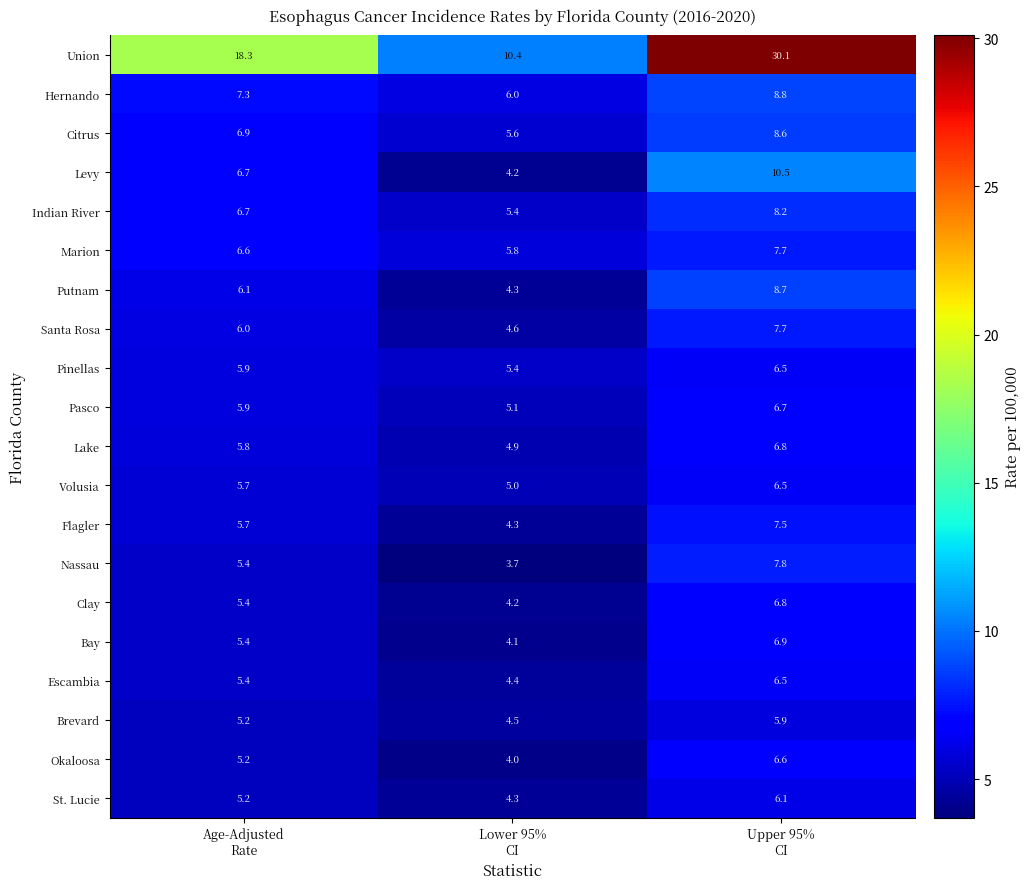

Which series has the largest range (max minus min)?

Union